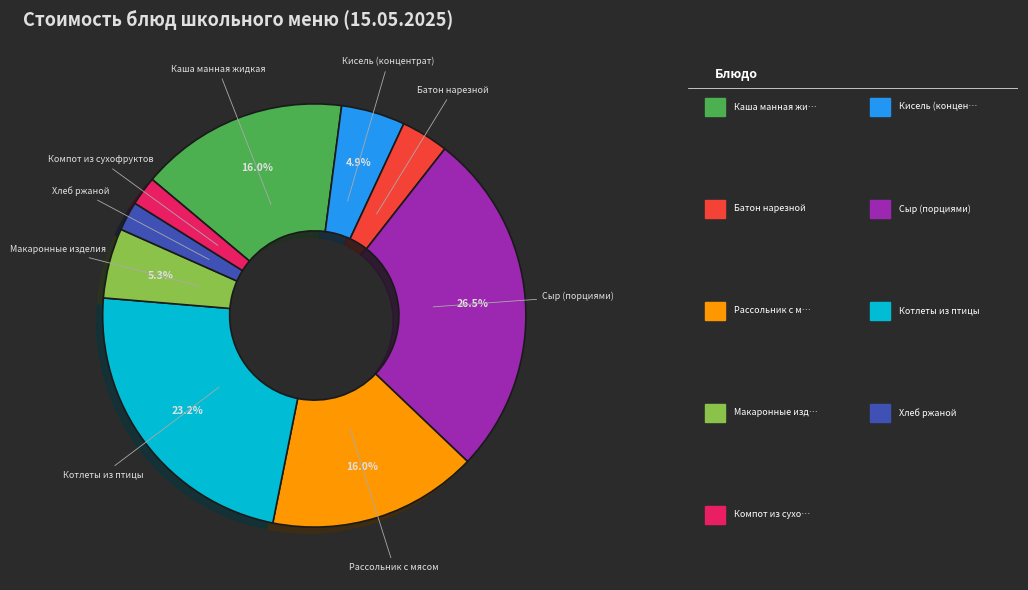

How many segments does this pie chart have?

9